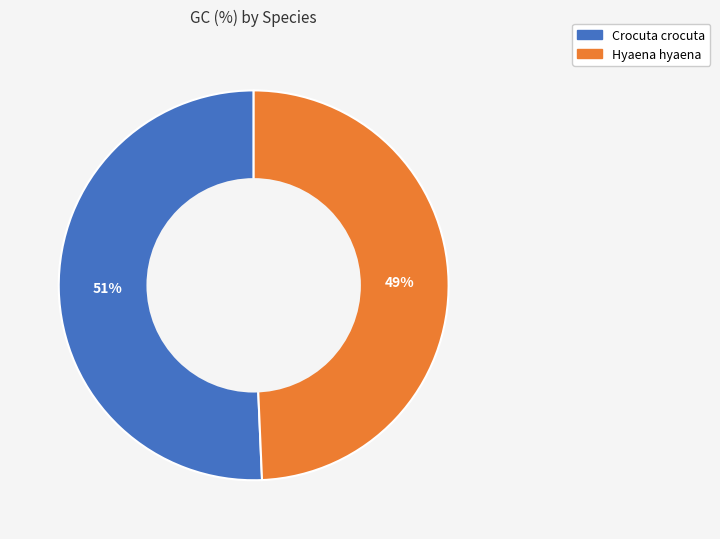

Which has a higher value, Crocuta crocuta or Hyaena hyaena?

Crocuta crocuta